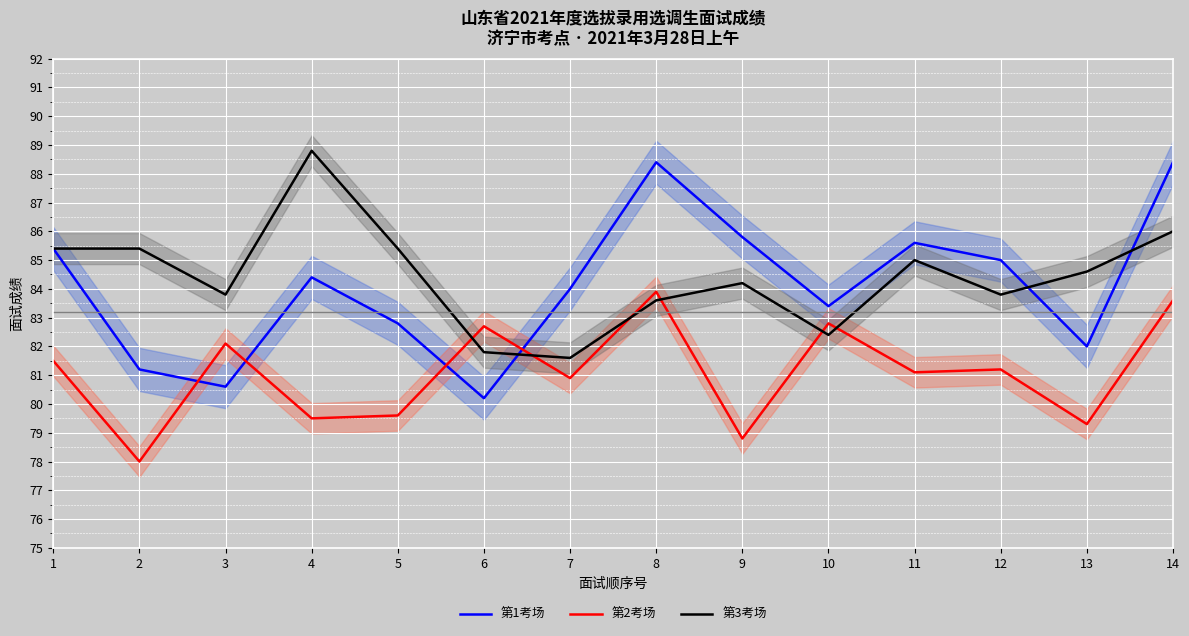

After their last crossing, which series has the higher values: 第3考场 or 第2考场?

第3考场